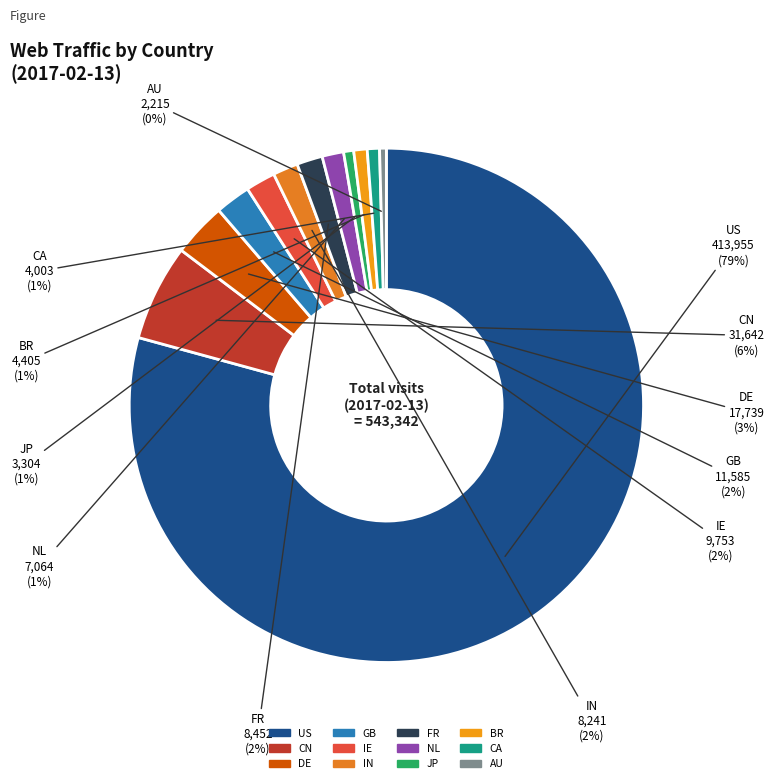

Which has a higher value, JP or DE?

DE